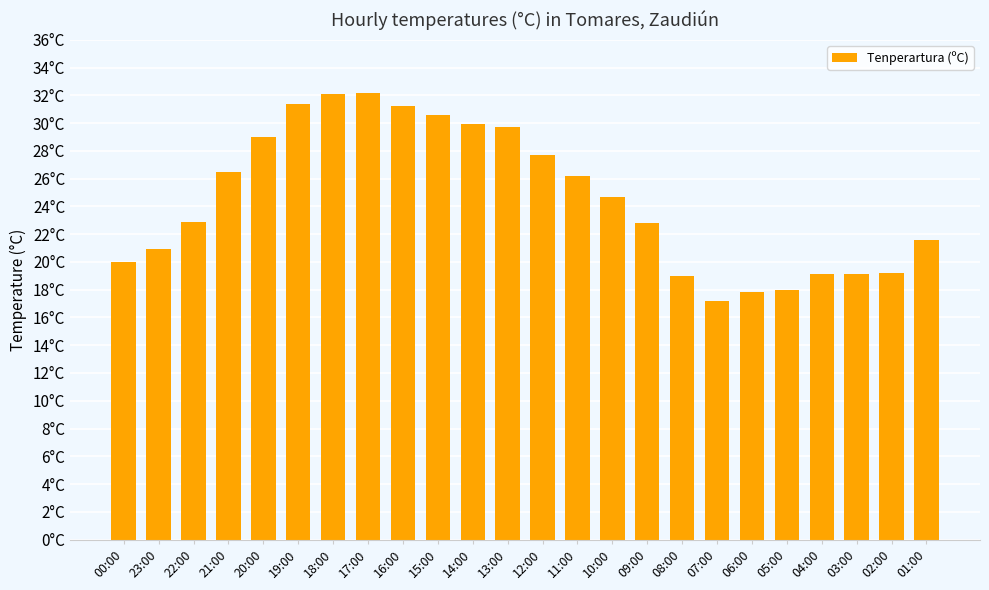

Rank the categories by value from highest to lowest.

17:00, 18:00, 19:00, 16:00, 15:00, 14:00, 13:00, 20:00, 12:00, 21:00, 11:00, 10:00, 22:00, 09:00, 01:00, 23:00, 00:00, 02:00, 04:00, 03:00, 08:00, 05:00, 06:00, 07:00